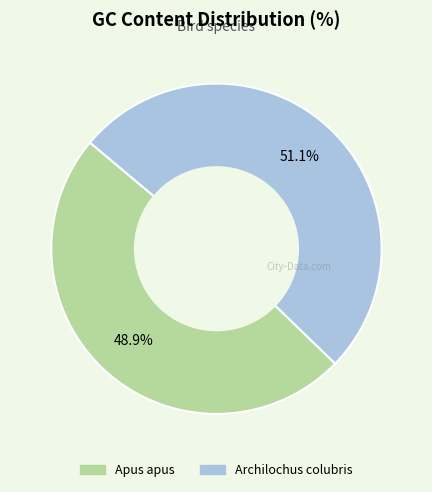

The Apus apus slice represents 56% of the pie. True or false?

False